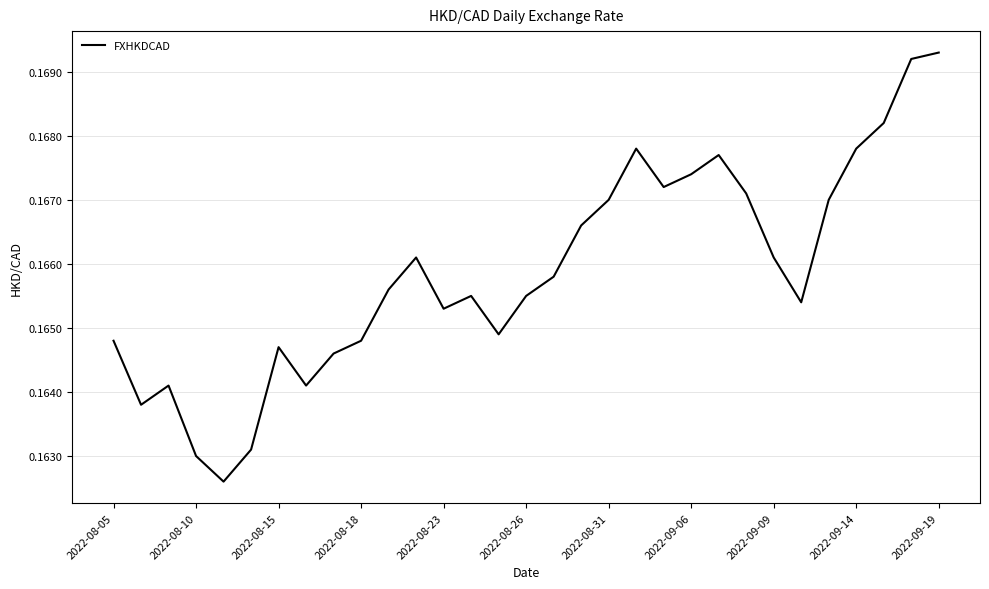

How many values are between 0 and 1?

31